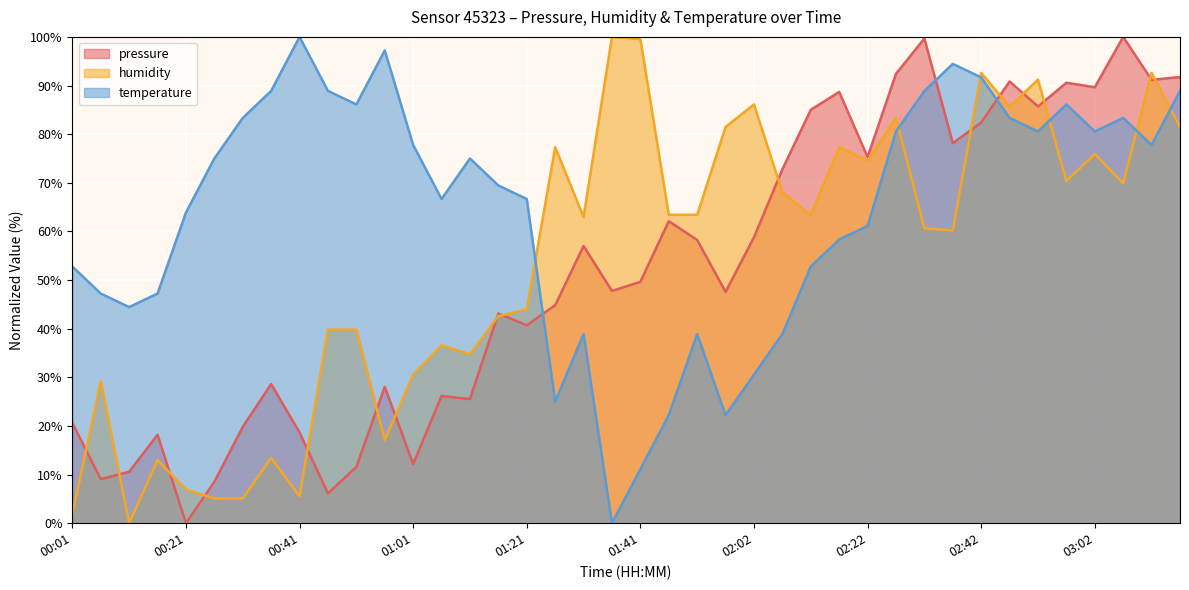

What is the difference between the second highest and minimum values in the humidity series?

99.5